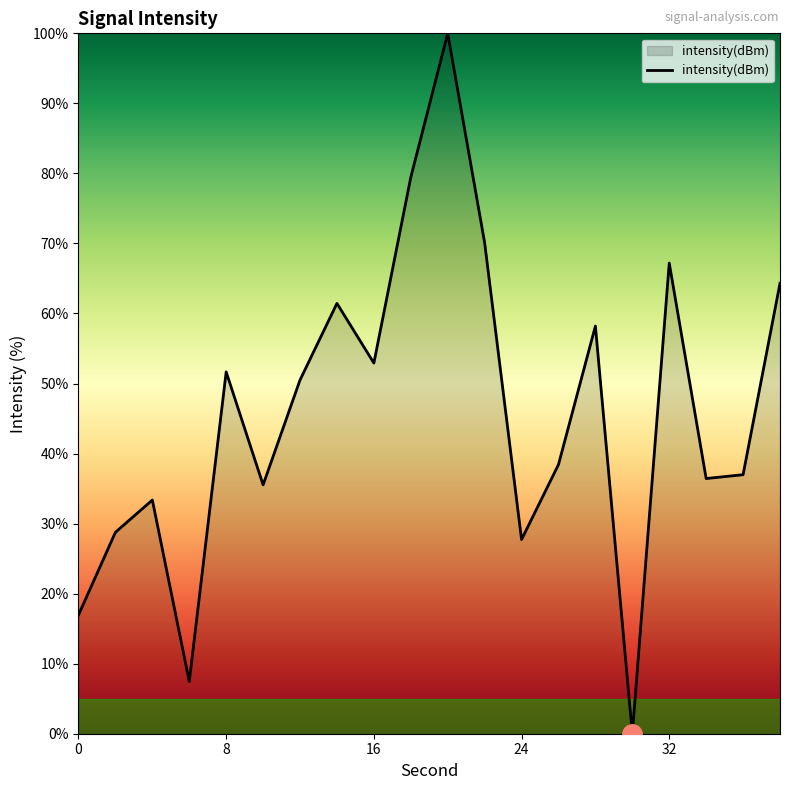

What is the maximum value shown in the chart?

100.0